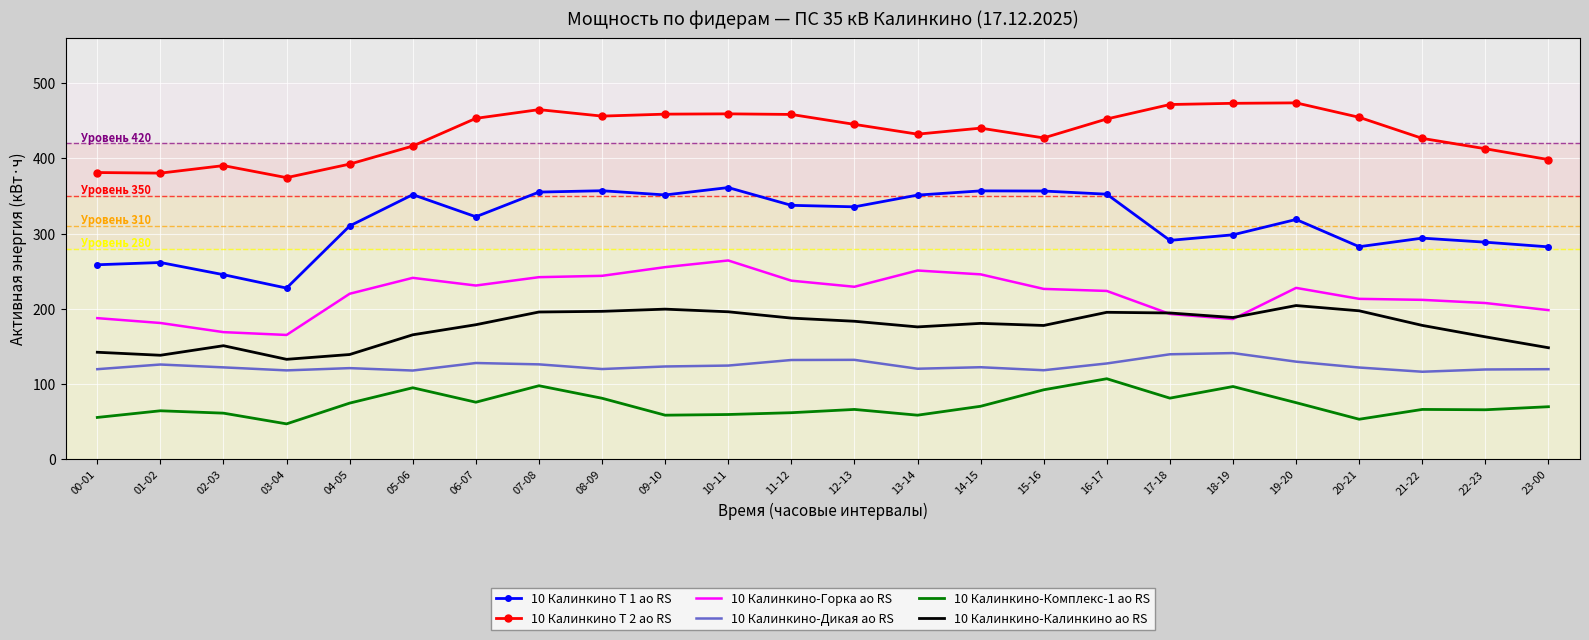

How many series are shown in this chart?

6